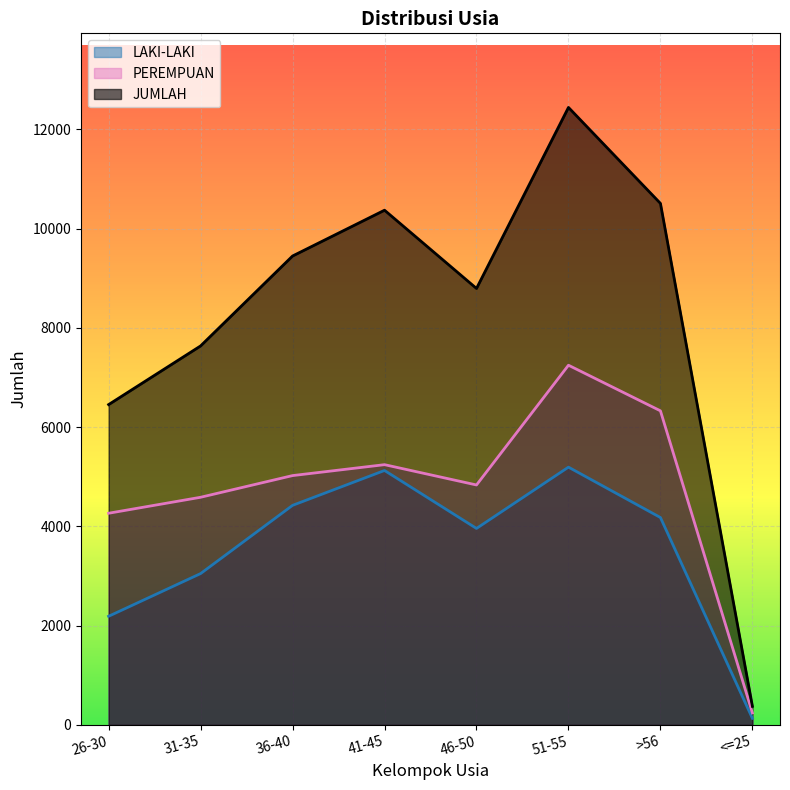

At how many categories does at least one series exceed 7840?

5